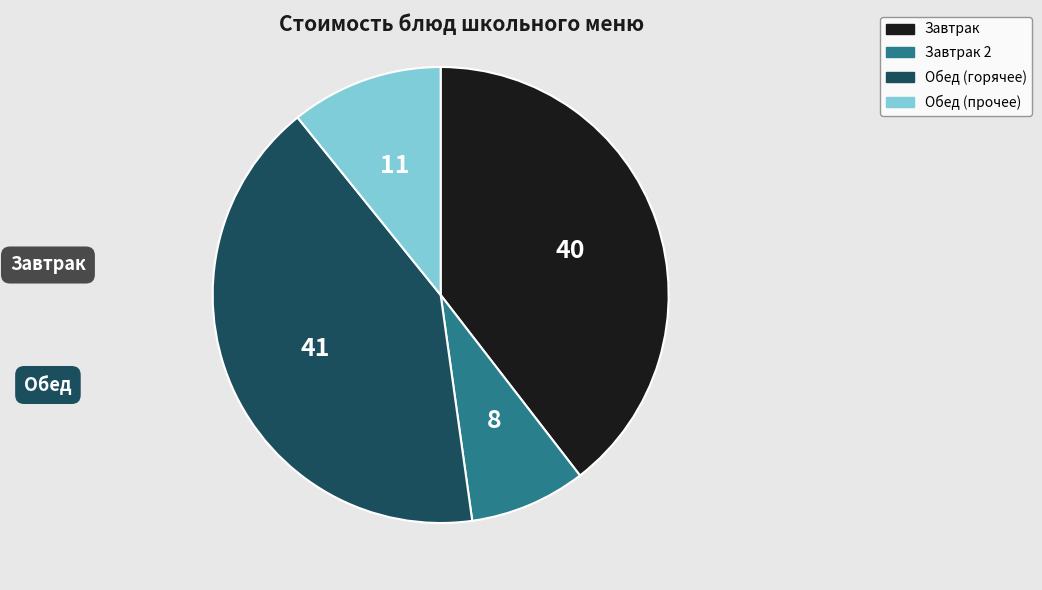

How many slices are in this pie chart?

4